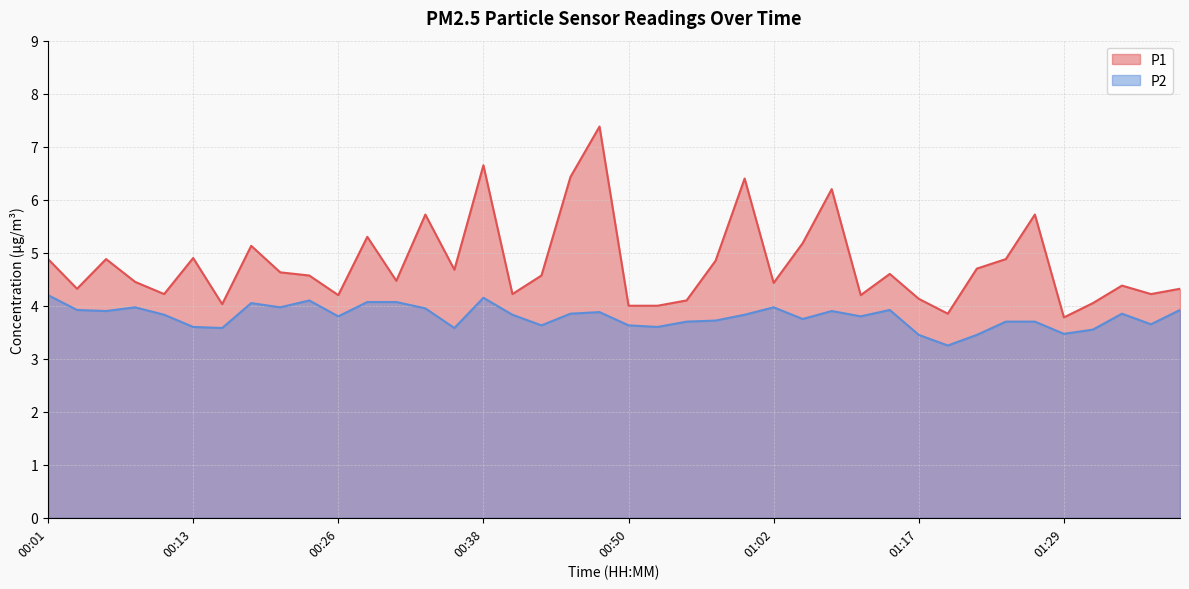

True or false: P1 has more than 2 points higher than both neighbors.

True